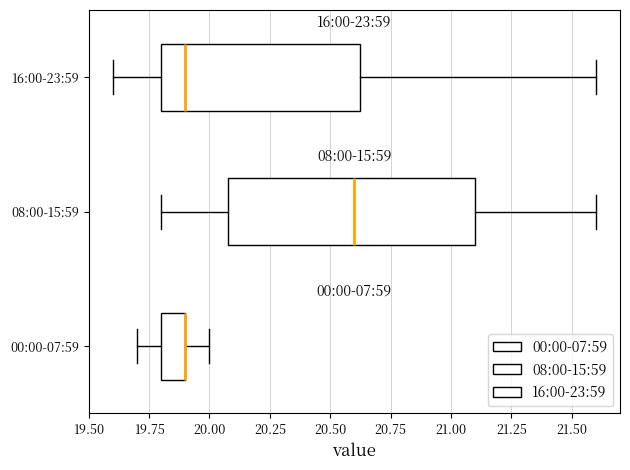

Where is the left edge of the box for 16:00-23:59 on the x-axis? The values are not printed on the chart, so give them approximately, as read against the axis.

19.80